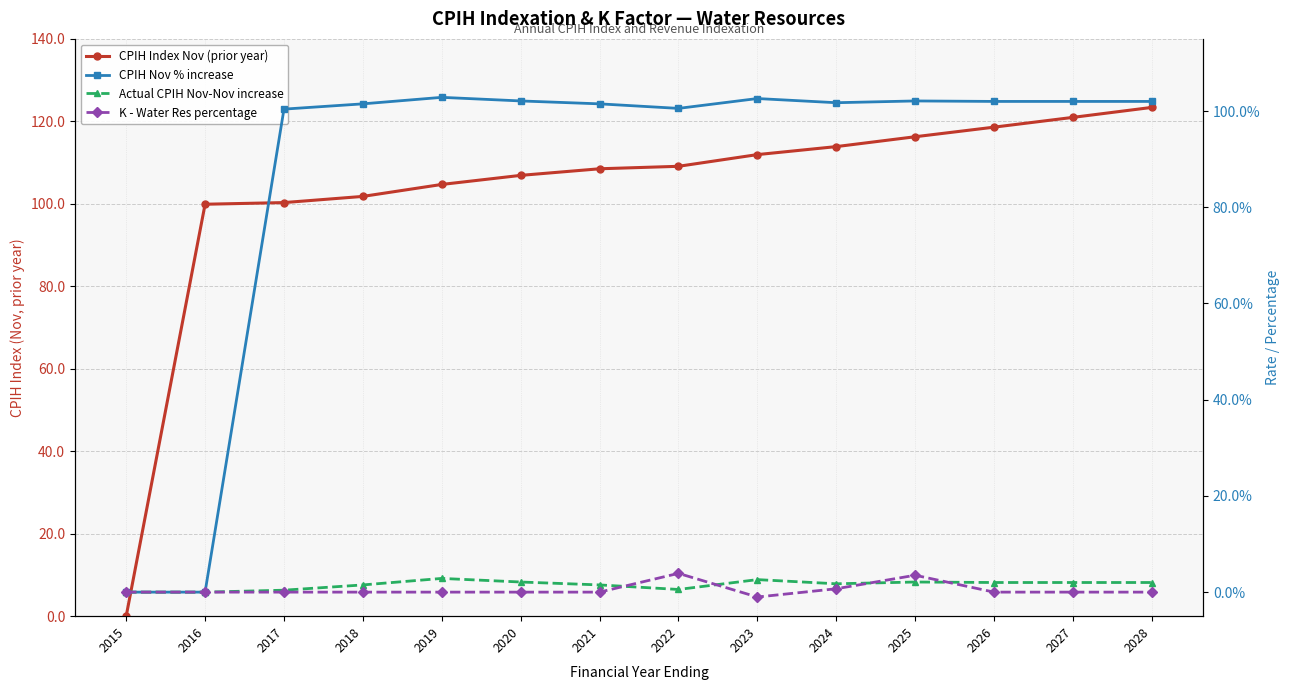

The value of CPIH Nov % increase at 2027 is 1.8. True or false?

False